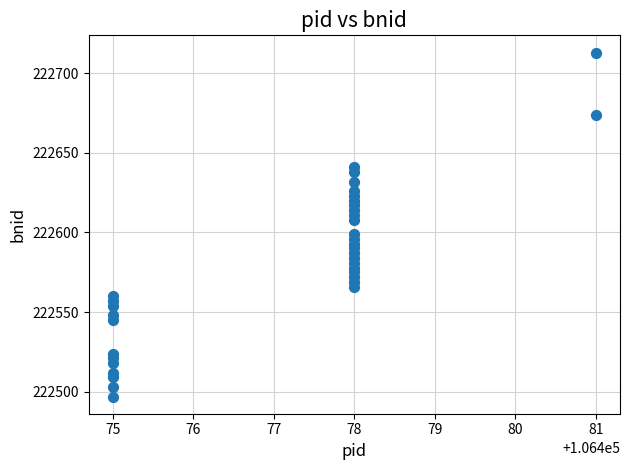

What Y value in the scatter plot is closest to 222605?

222608